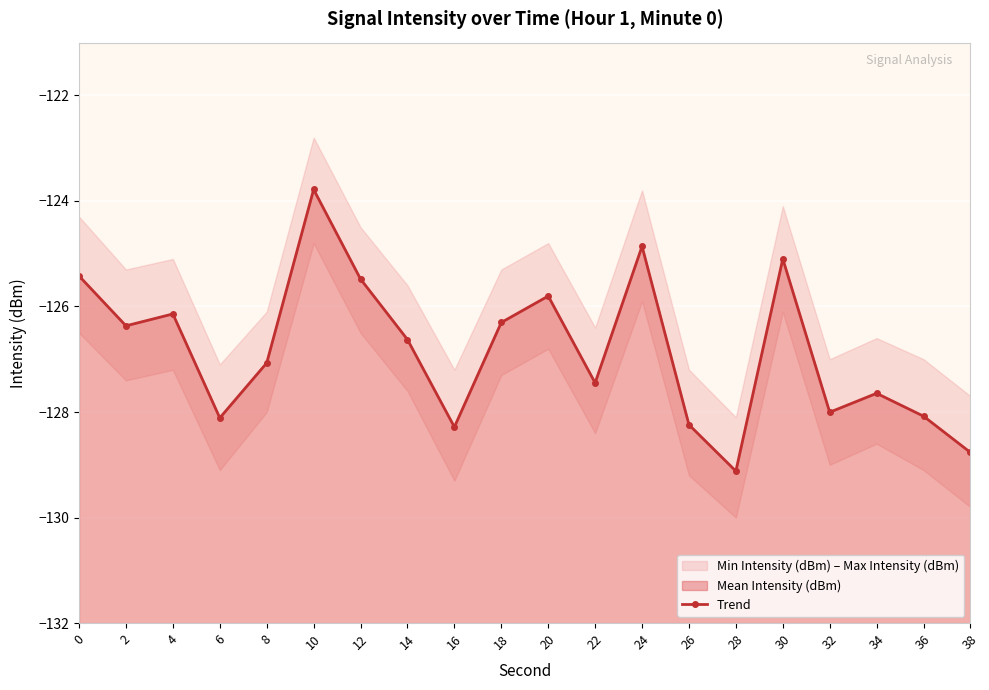

Which category has the lowest value across all series?

28